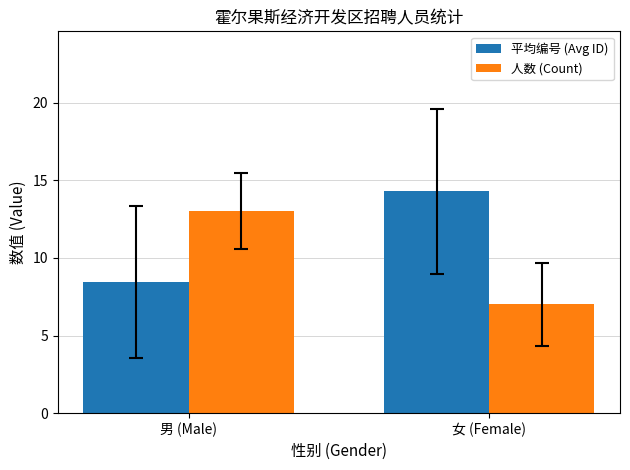

What is the difference between the highest and lowest values at 女 (Female)?

7.3